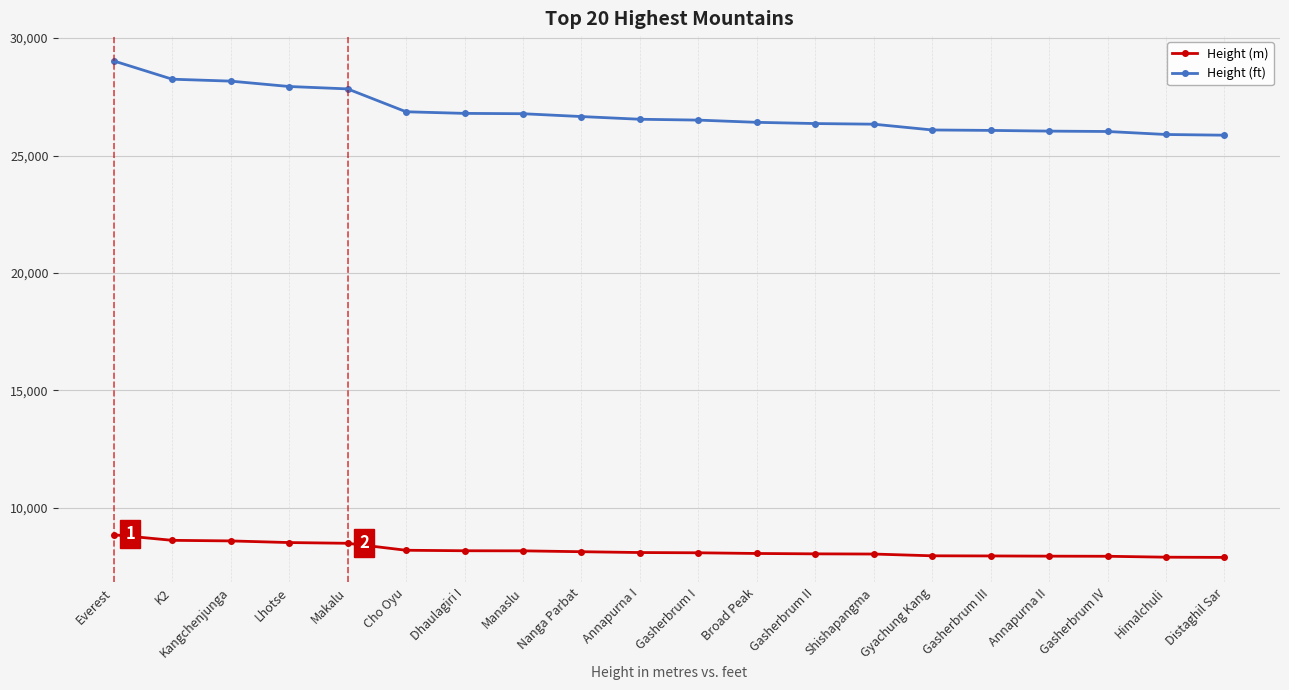

What is the label of the 6th point from the left?

Cho Oyu